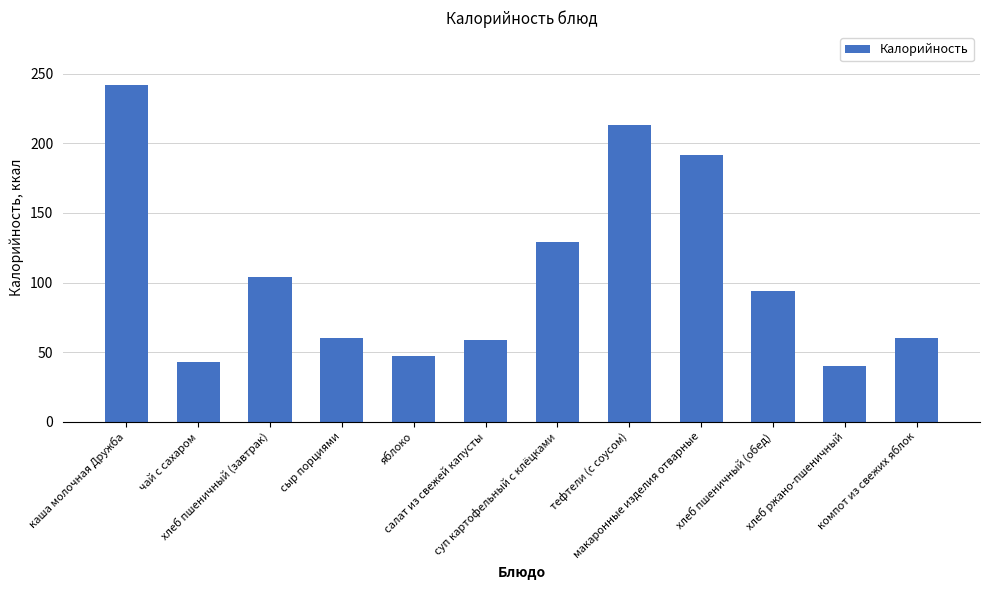

What is the minimum value shown in the chart?

40